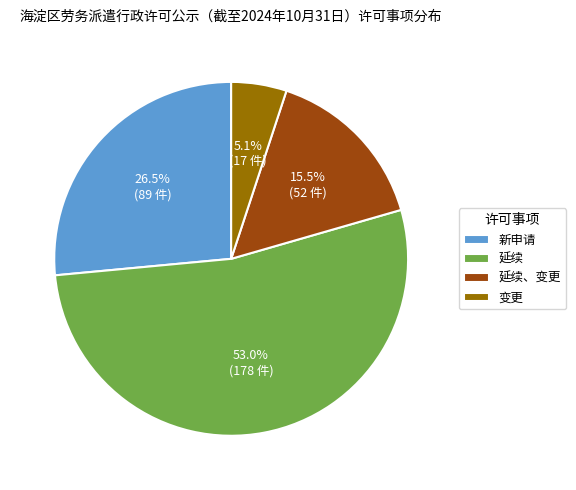

Approximately how many times larger is the value at 延续 compared to 新申请?

2.0